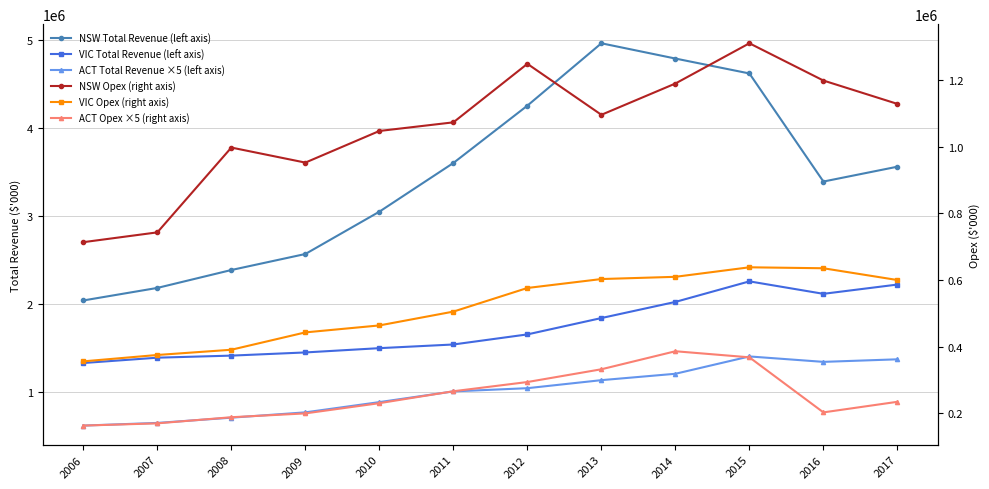

True or false: VIC Opex (right axis) and NSW Total Revenue (left axis) intersect in this chart.

False